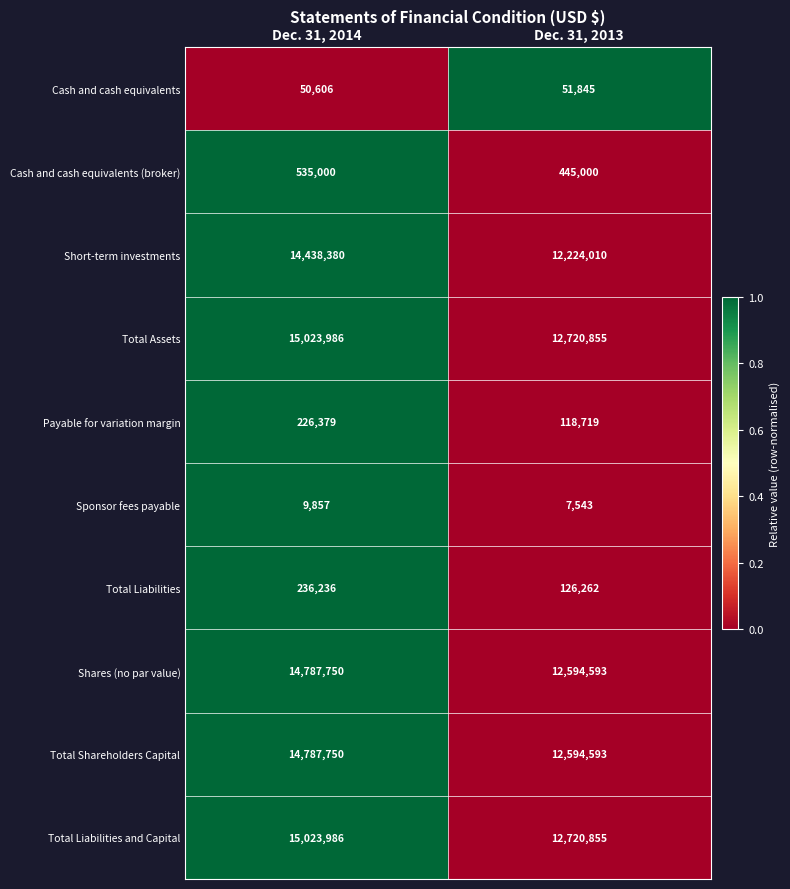

At which category is the sum across all series the highest?

Dec. 31, 2014